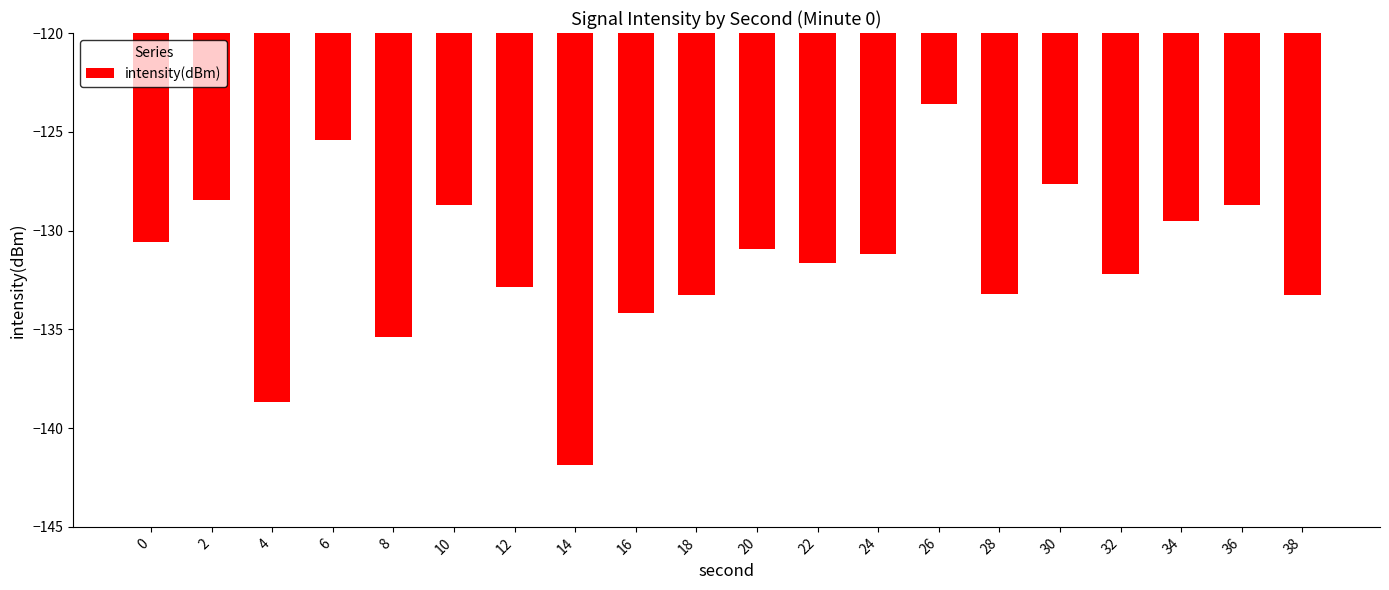

How many bars are there in total?

20